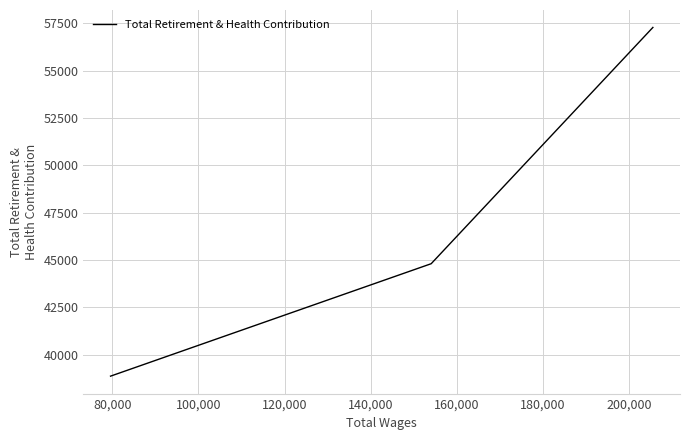

Reading right to left, extract all data points from this chart.

57292	44807	38866